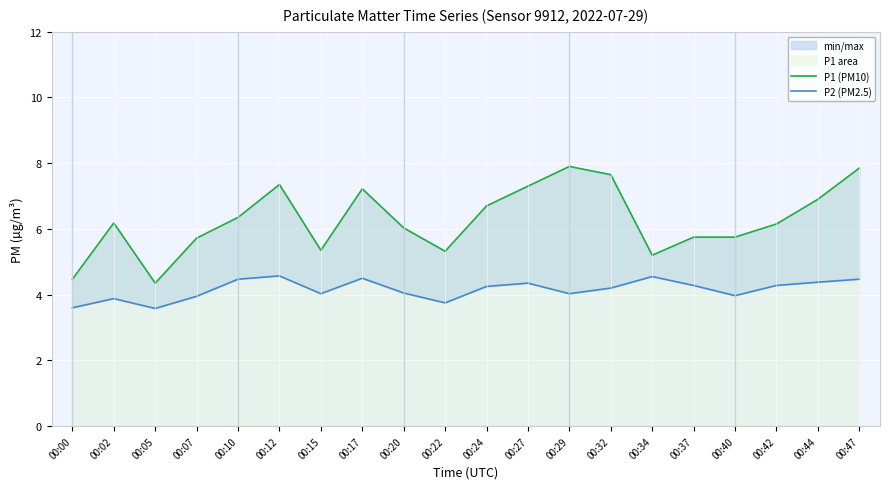

Is it true that P2 (PM2.5) equals 1.6 at 00:44?

False